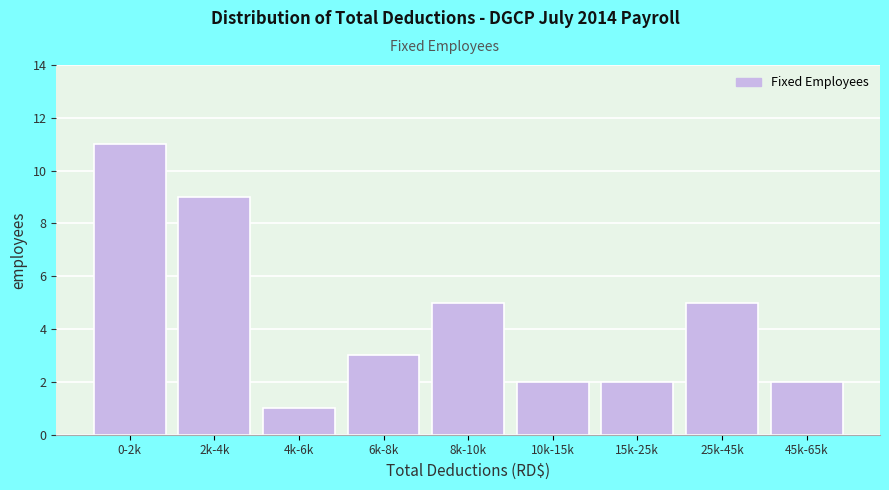

Reading left to right, list all the values displayed in this chart.

0-2k=11	2k-4k=9	4k-6k=1	6k-8k=3	8k-10k=5	10k-15k=2	15k-25k=2	25k-45k=5	45k-65k=2